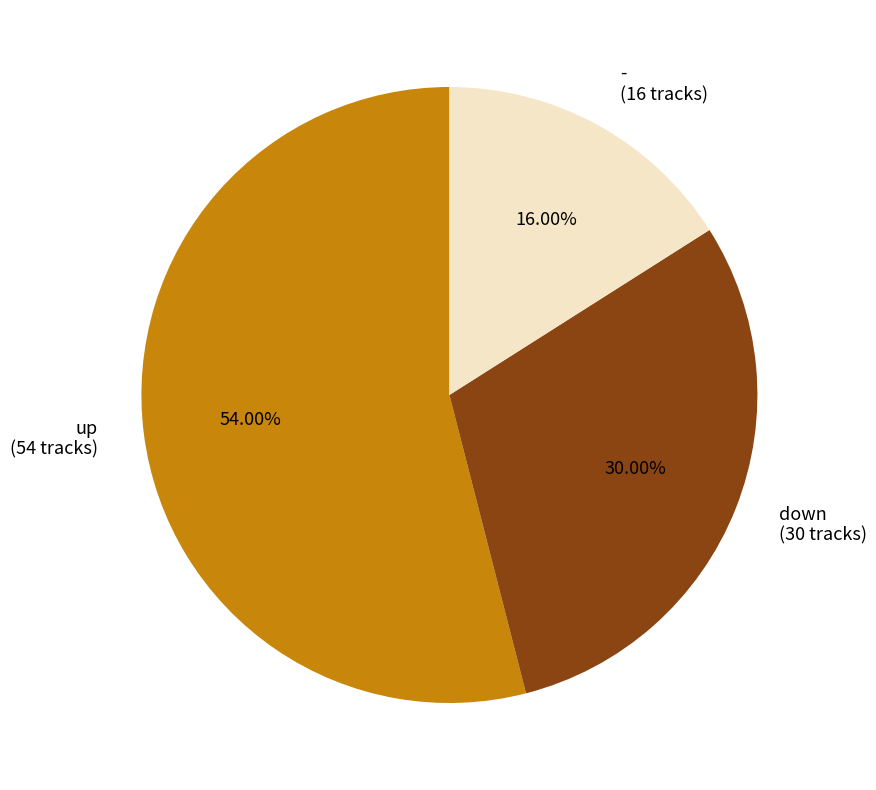

How many slices are in this pie chart?

3